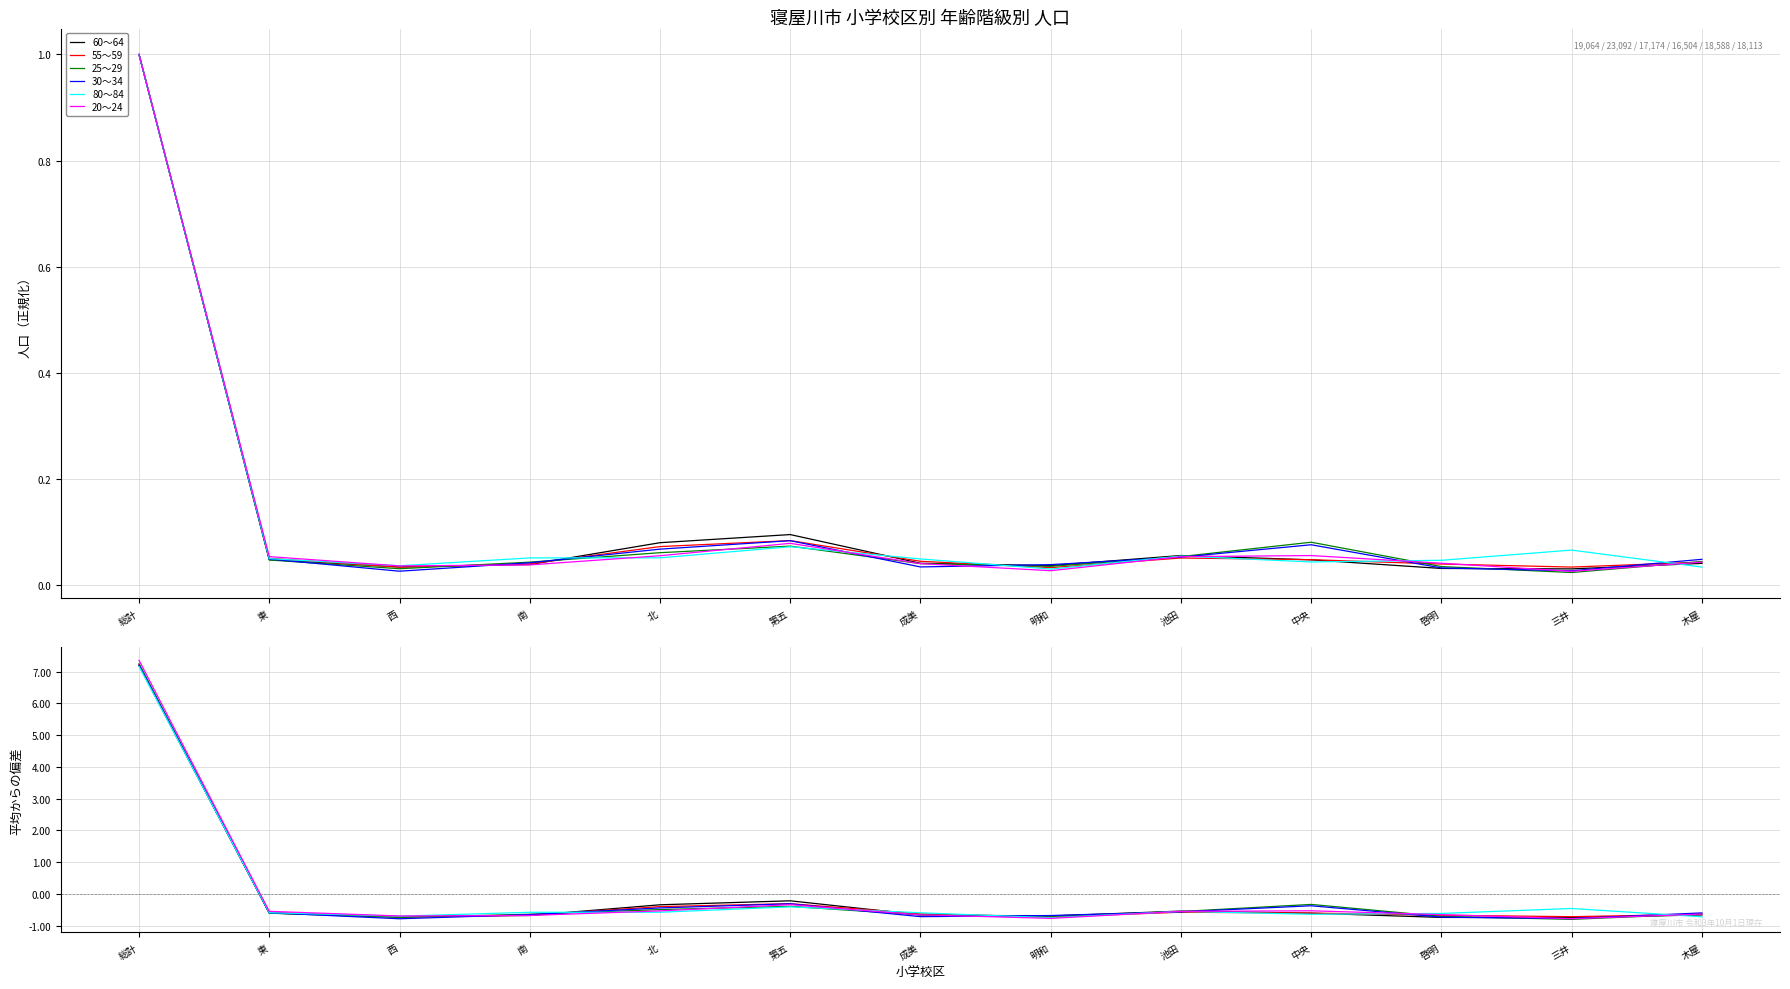

In 55～59, how many points are lower than both neighbors (excluding endpoints)?

3